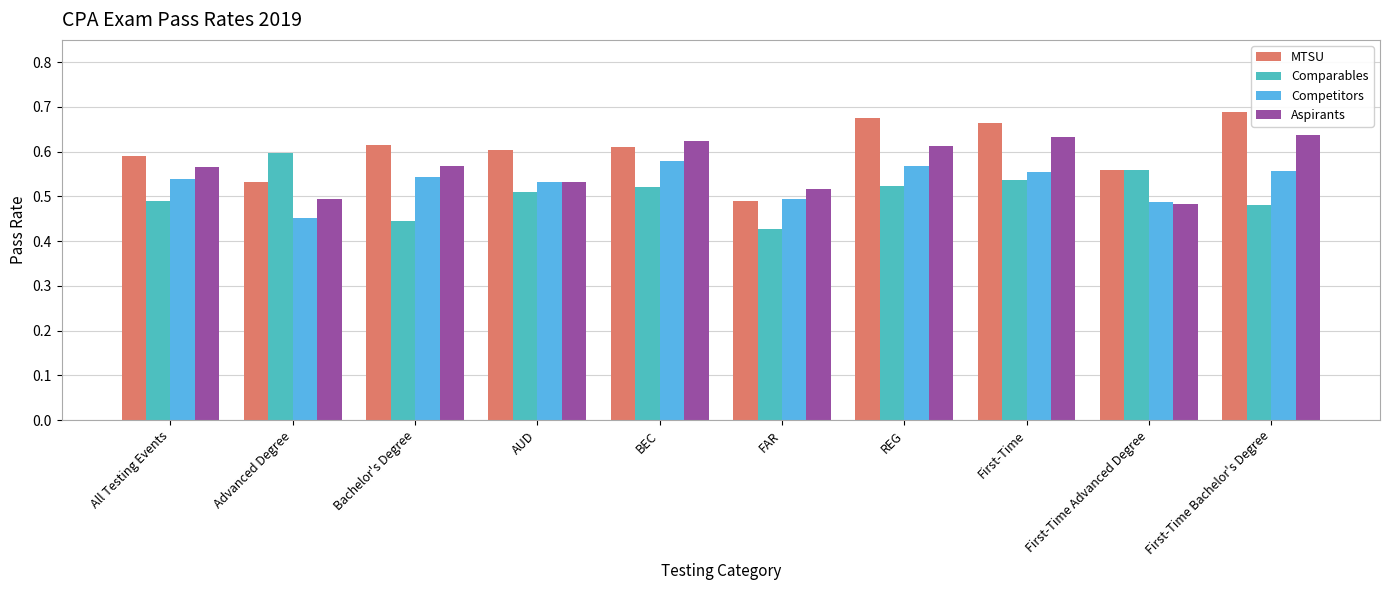

At which label does Comparables reach its minimum?

FAR